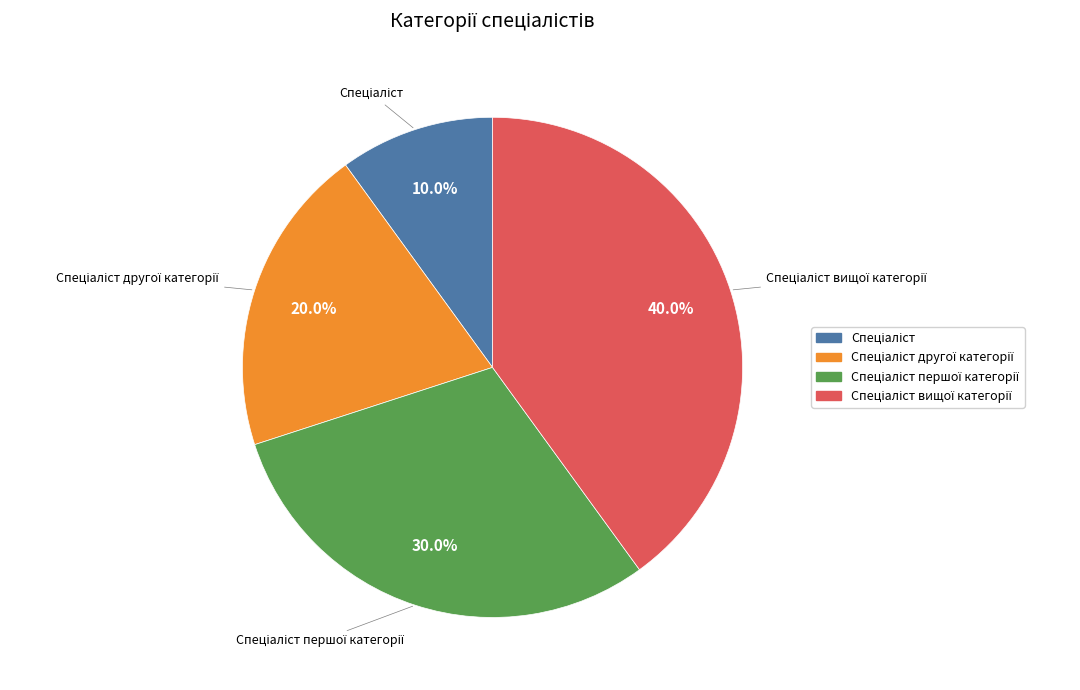

Is there a majority slice in this chart?

No